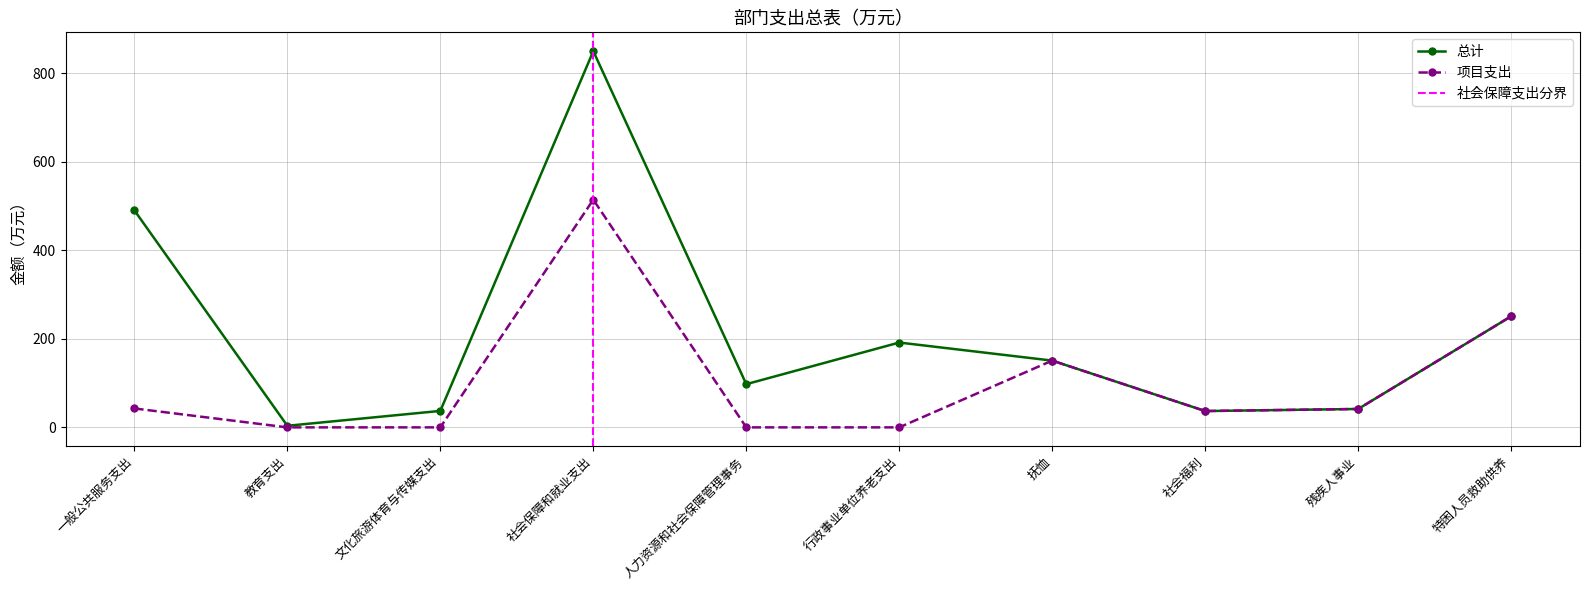

True or false: 项目支出 and 总计 intersect in this chart.

False